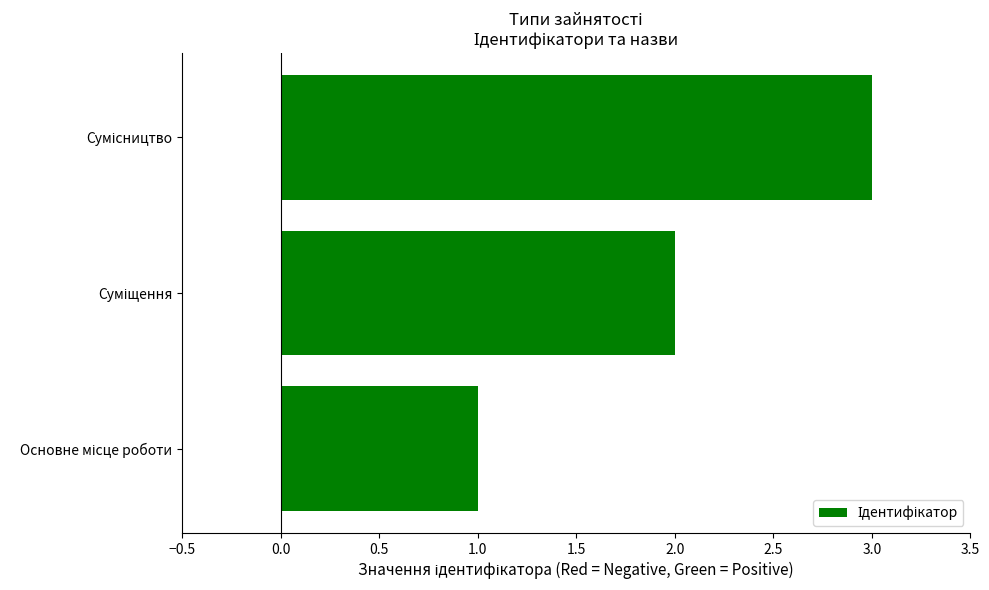

What is the greatest value displayed?

3